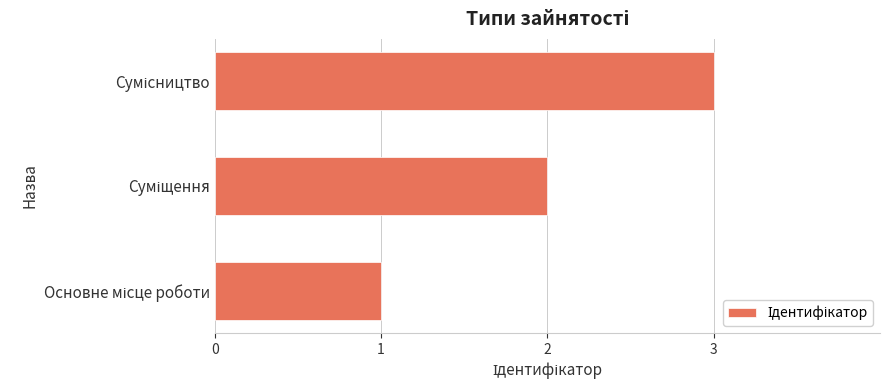

Does the chart contain any negative values?

No